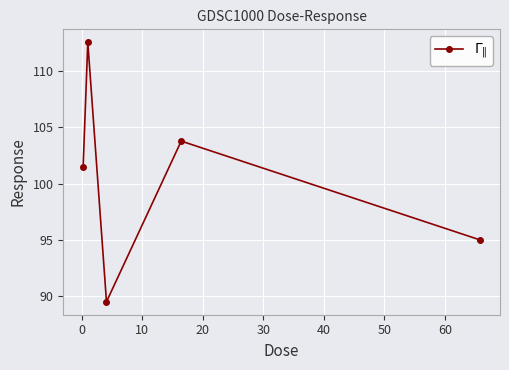

What is the value of the 4th point from the left?

103.8